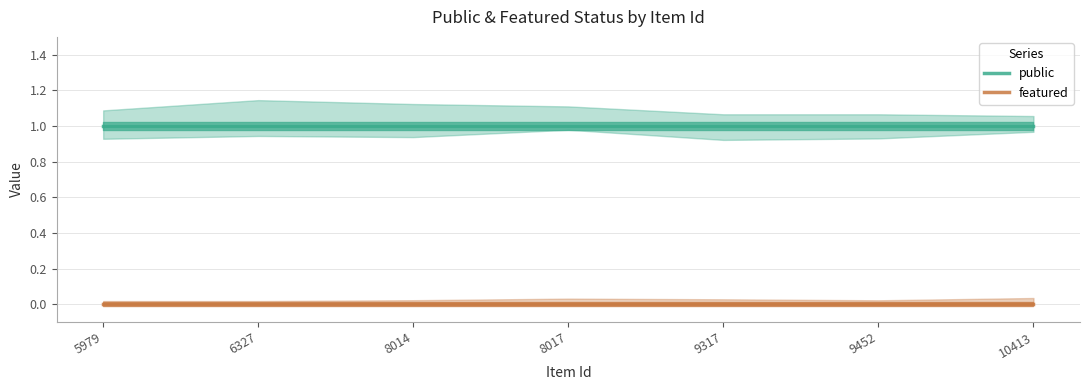

At which category is the sum across all series the highest?

5979